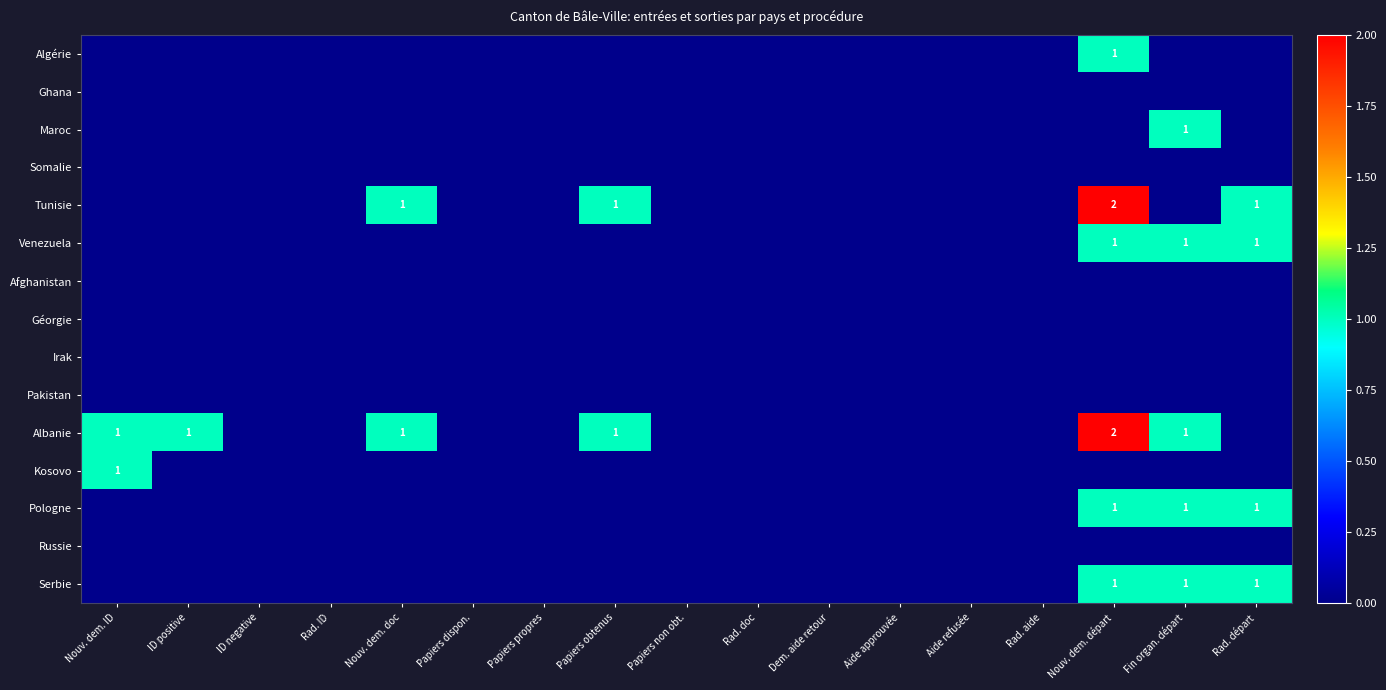

Is it true that Tunisie equals 0 at Nouv. dem. doc?

False